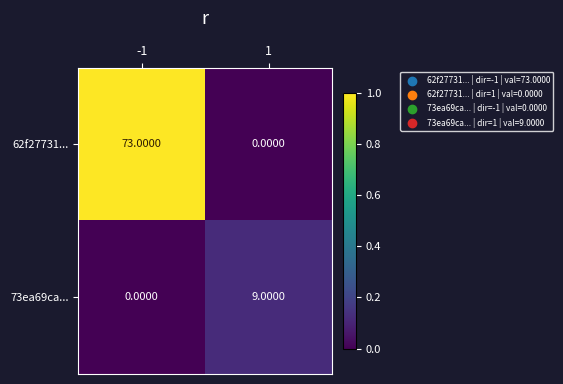

Between -1 and 1, which series saw the biggest shift?

62f27731...